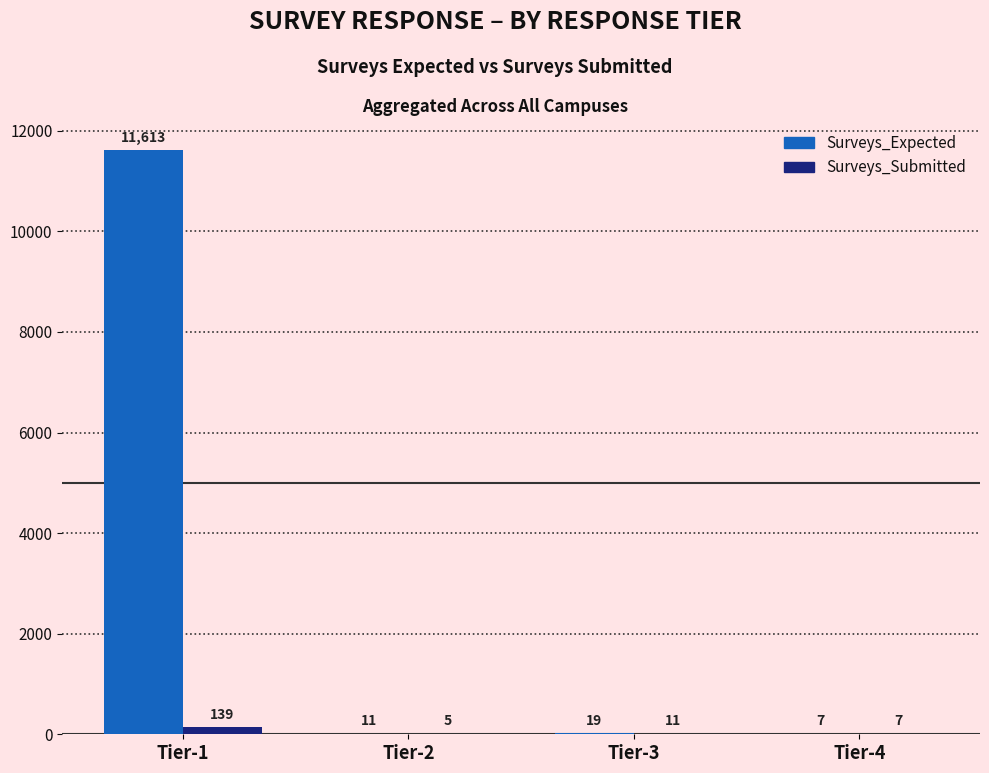

Which series changed the most between Tier-1 and Tier-3?

Surveys_Expected